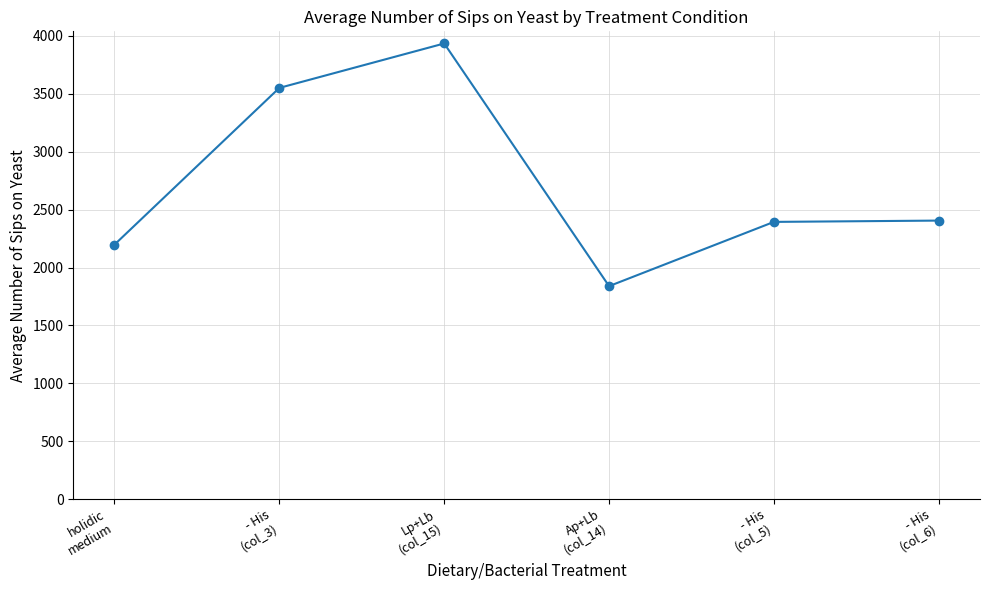

Between holidic
medium and - His
(col_6), which is larger?

- His
(col_6)